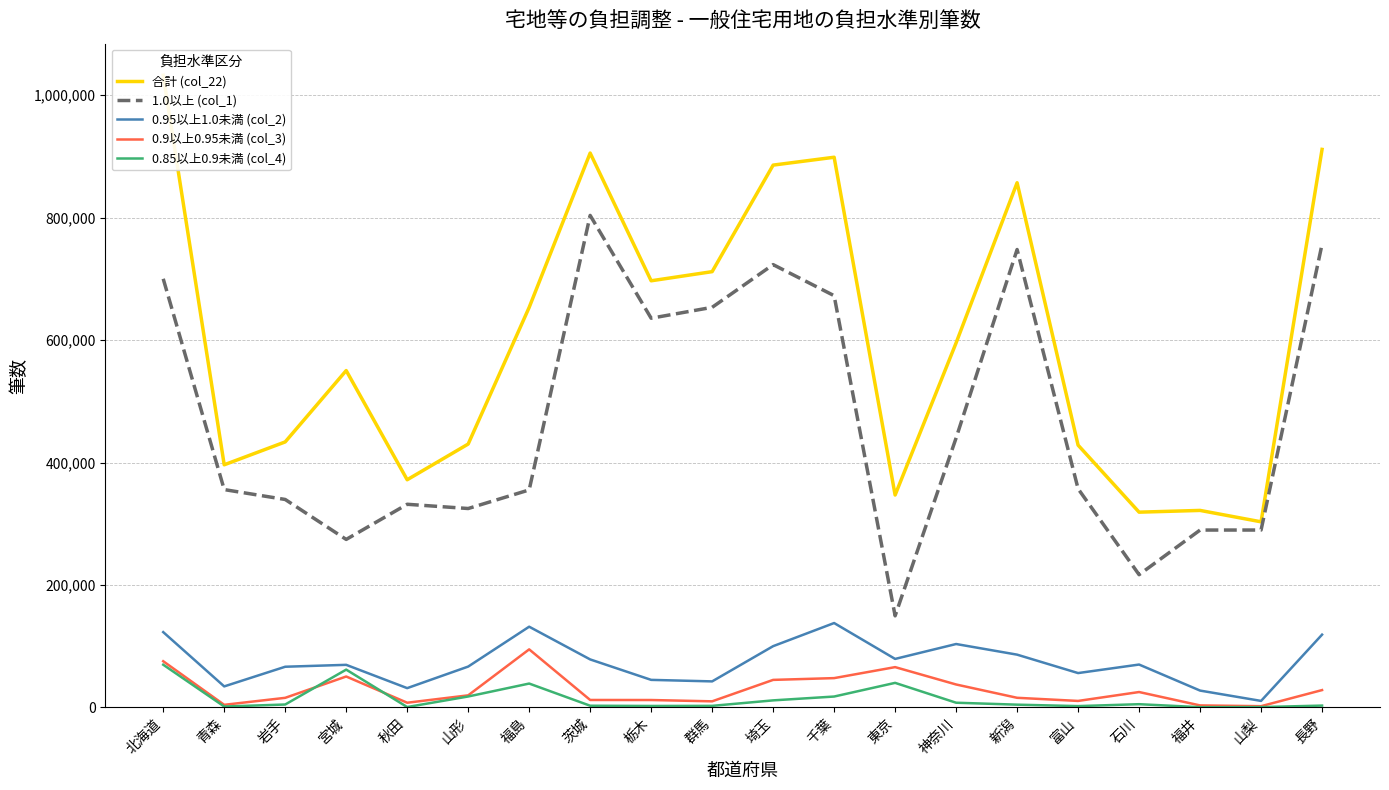

What is the label of the 10th point from the left?

群馬